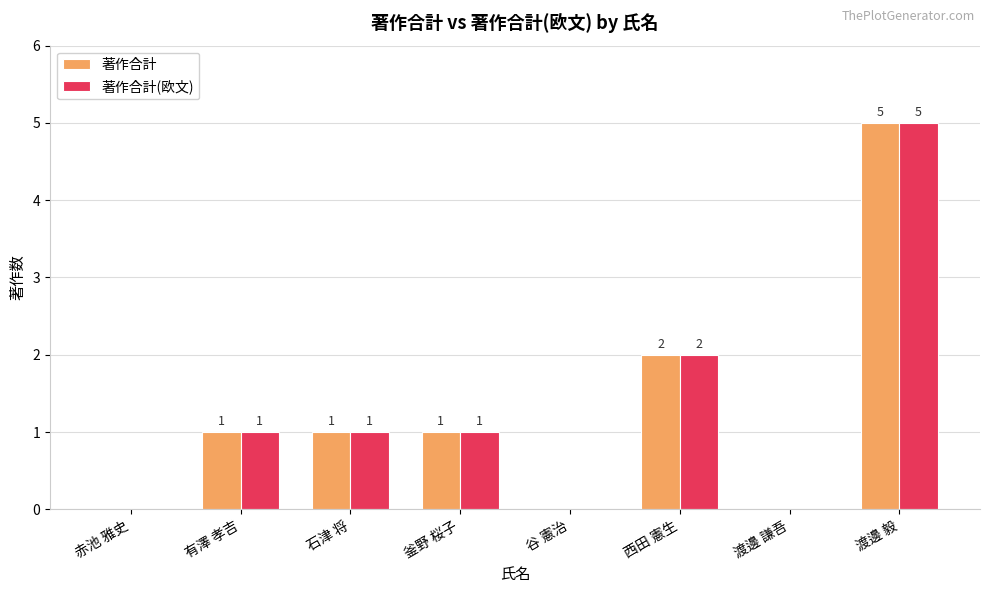

The 著作合計(欧文) series shows 0 at 渡邊 謙吾. True or false?

True